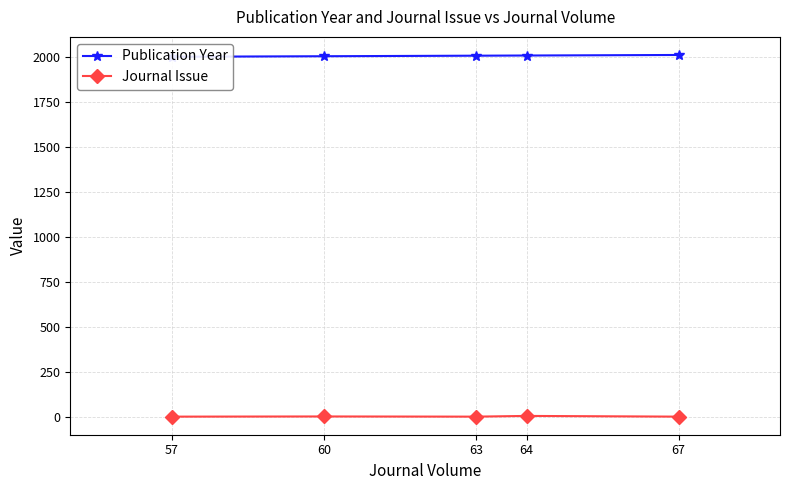

Reading left to right, what are all the values shown in this chart?

Publication Year: 2003	2006	2009	2010	2013
Journal Issue: 1	2	1	5	1